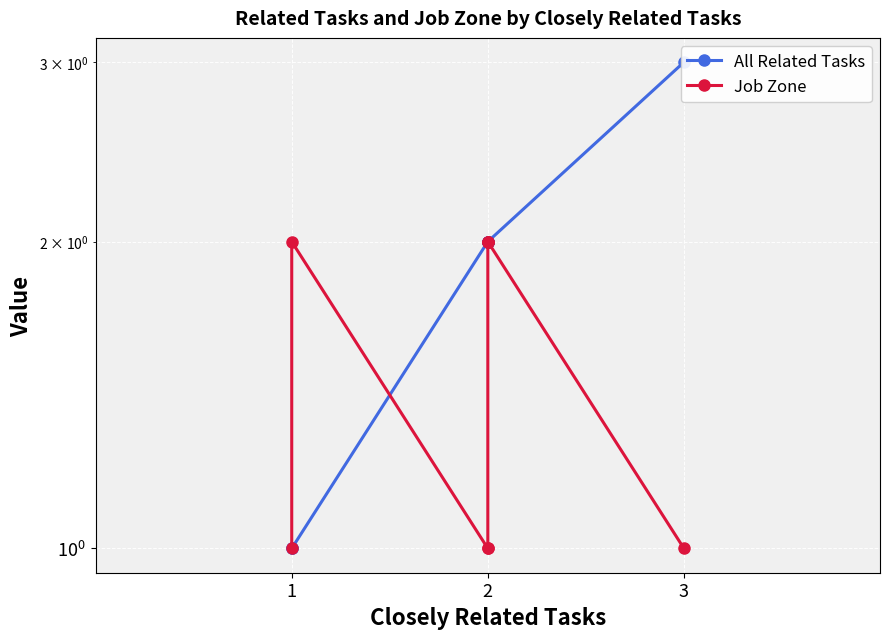

The Job Zone series shows 3 at 2. True or false?

False